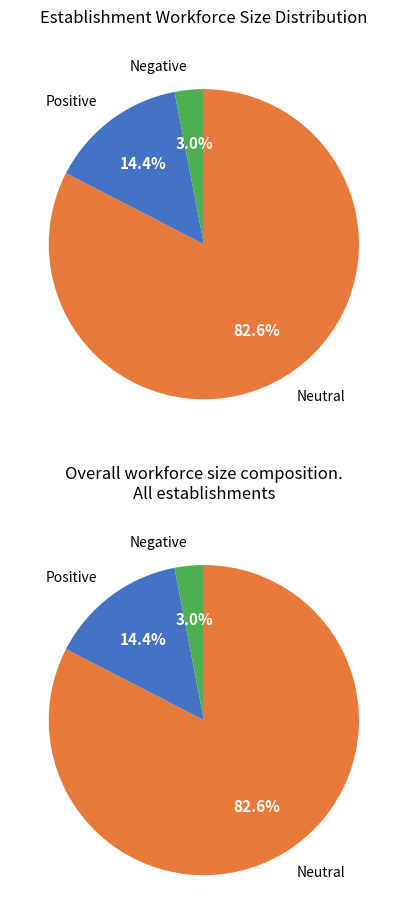

Is  the majority of the pie?

No